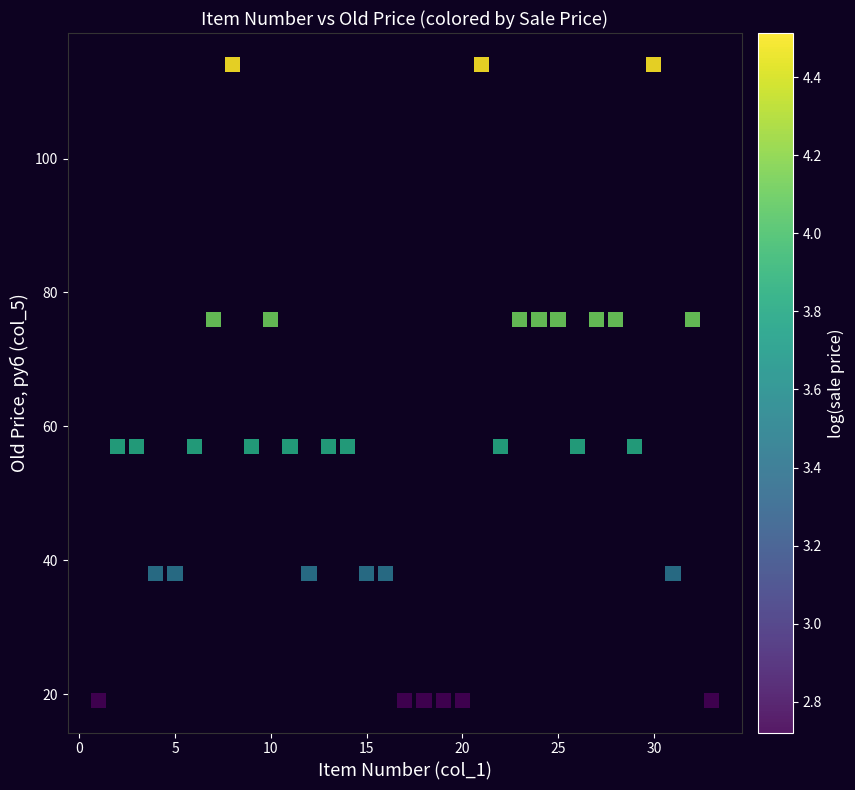

What is the range of X values (max minus min)?

32